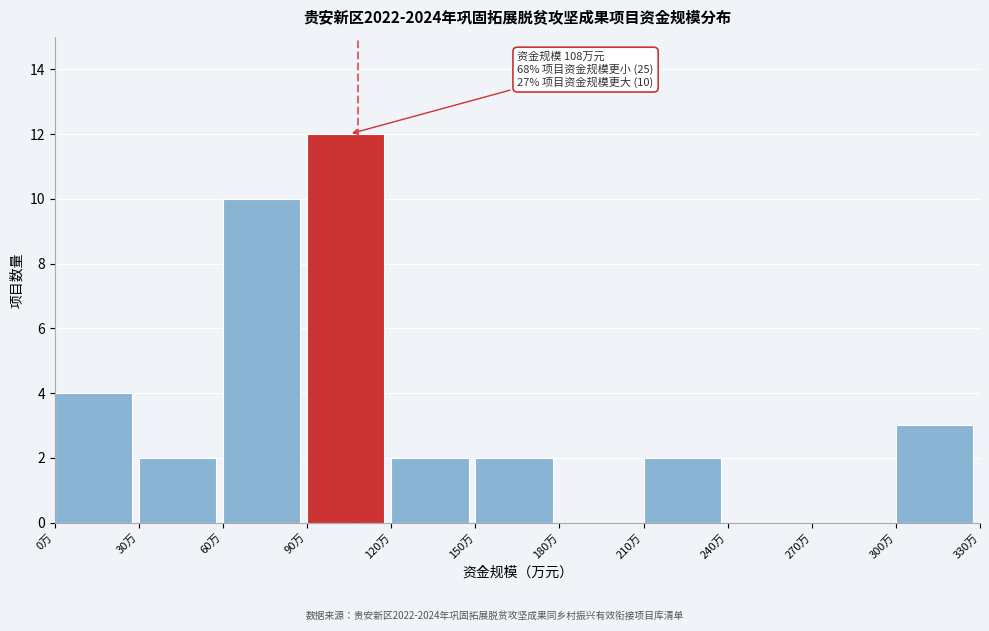

Which range on the x-axis has the tallest bar?

90 to 120